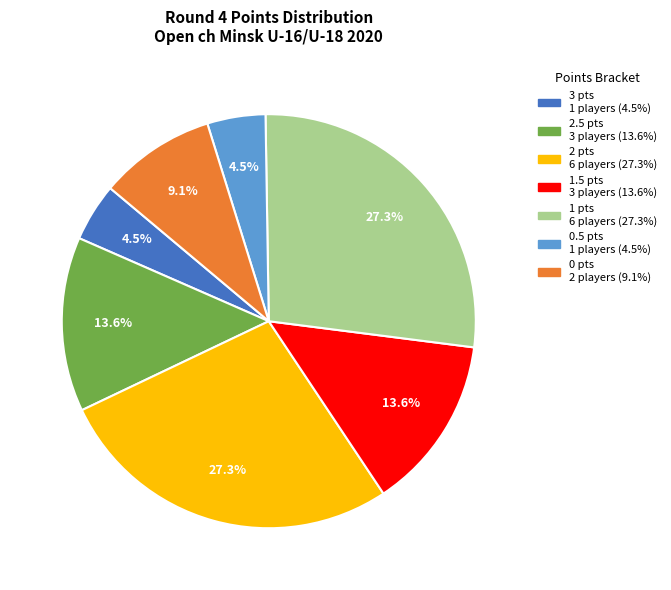

Is there a majority slice in this chart?

No